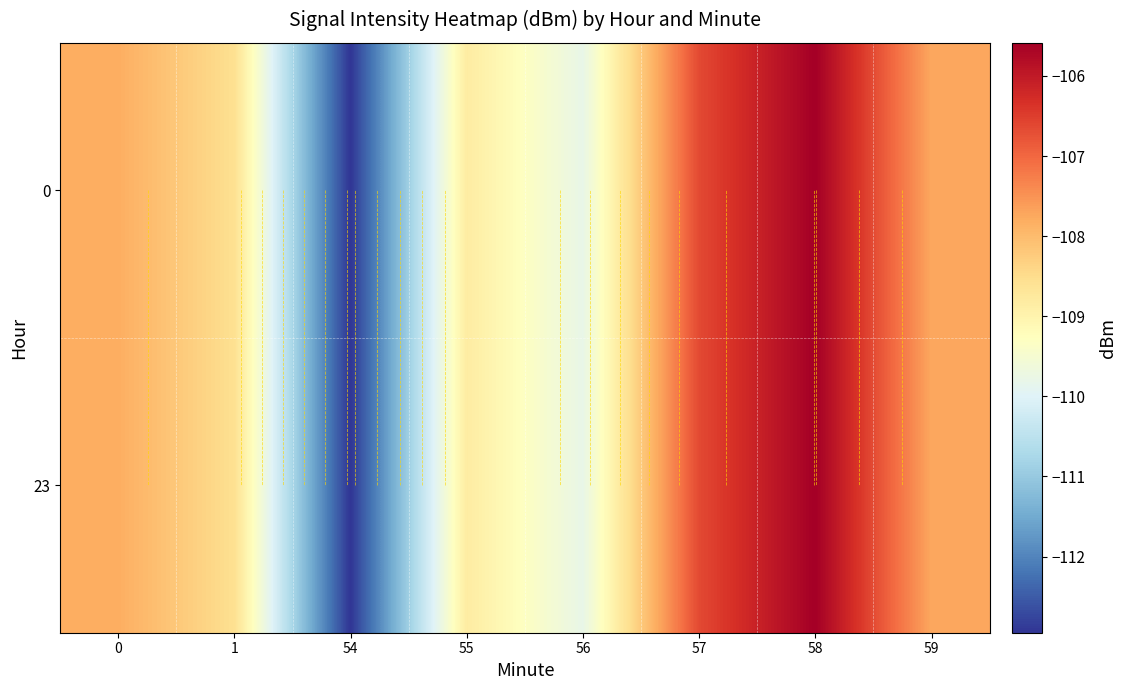

How many values in the 0 series are below -107?

6